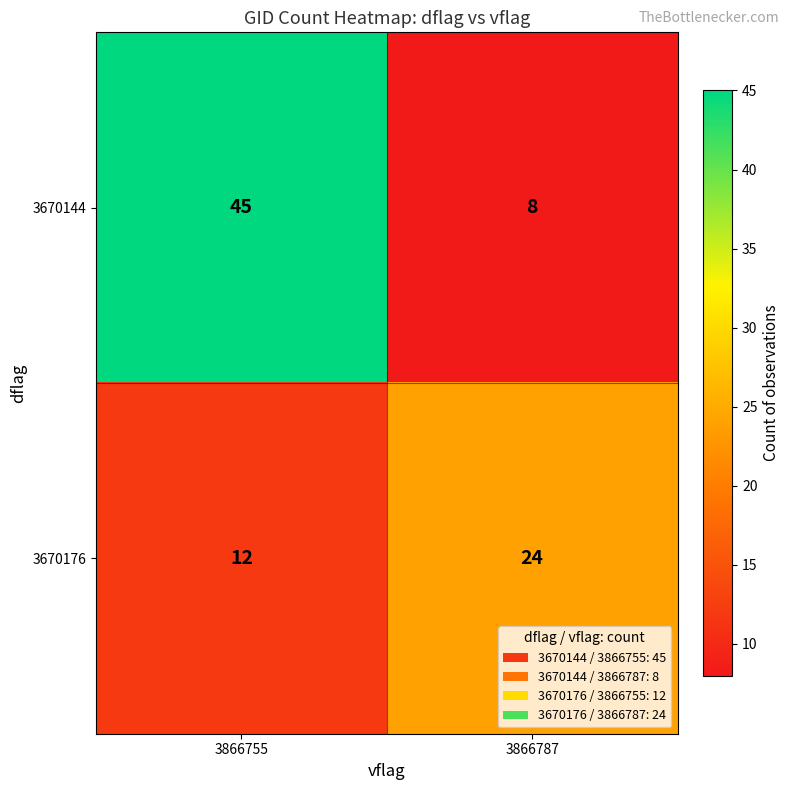

What is the maximum value shown in the chart?

45